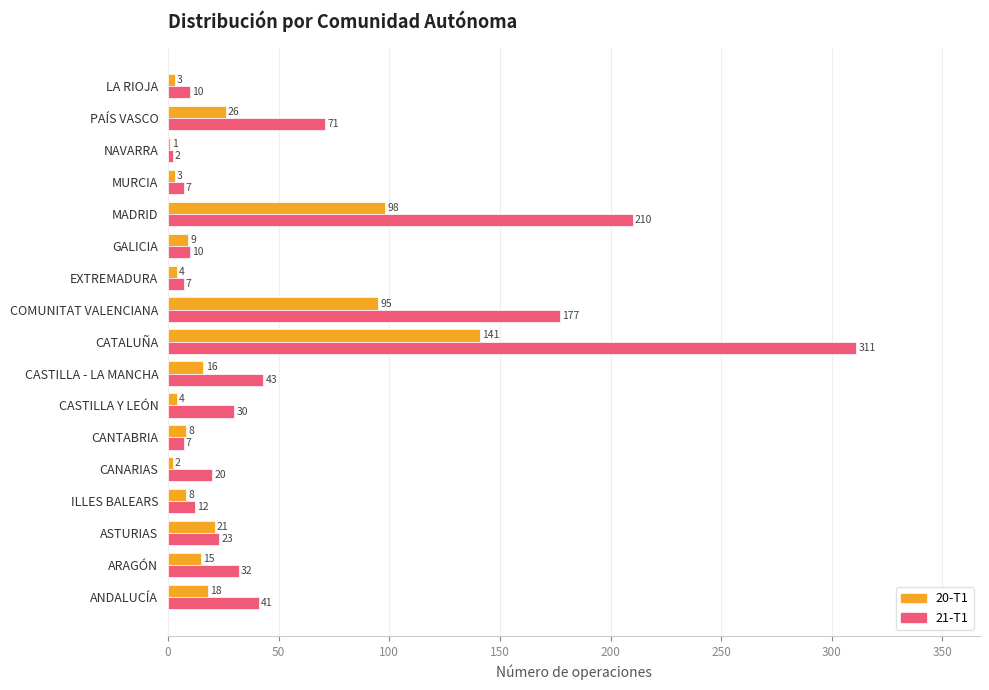

Which category has the highest value in the 21-T1 series?

CATALUÑA